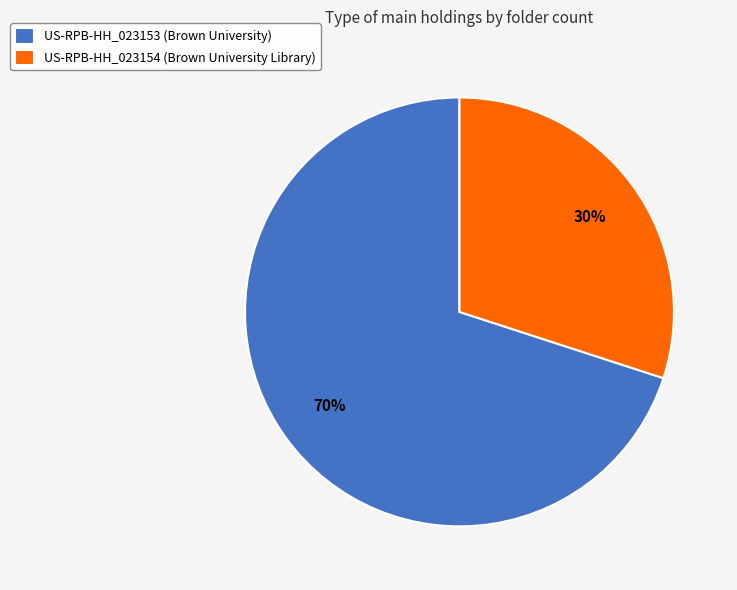

What percentage is the US-RPB-HH_023153 (Brown University) slice, to the nearest percent?

70%